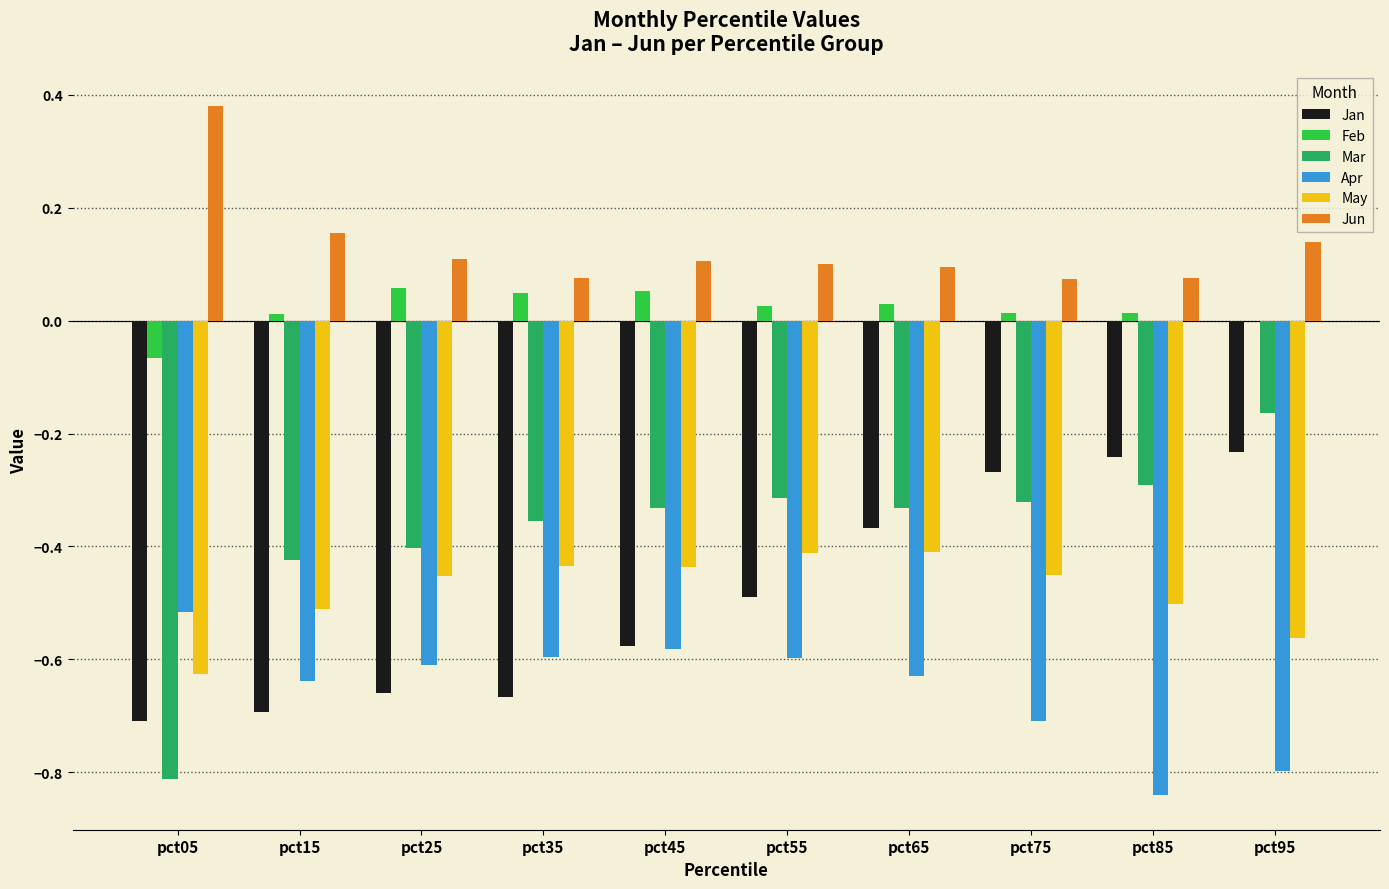

Is the value of Apr at pct65 greater than the value of Jan at pct55?

No